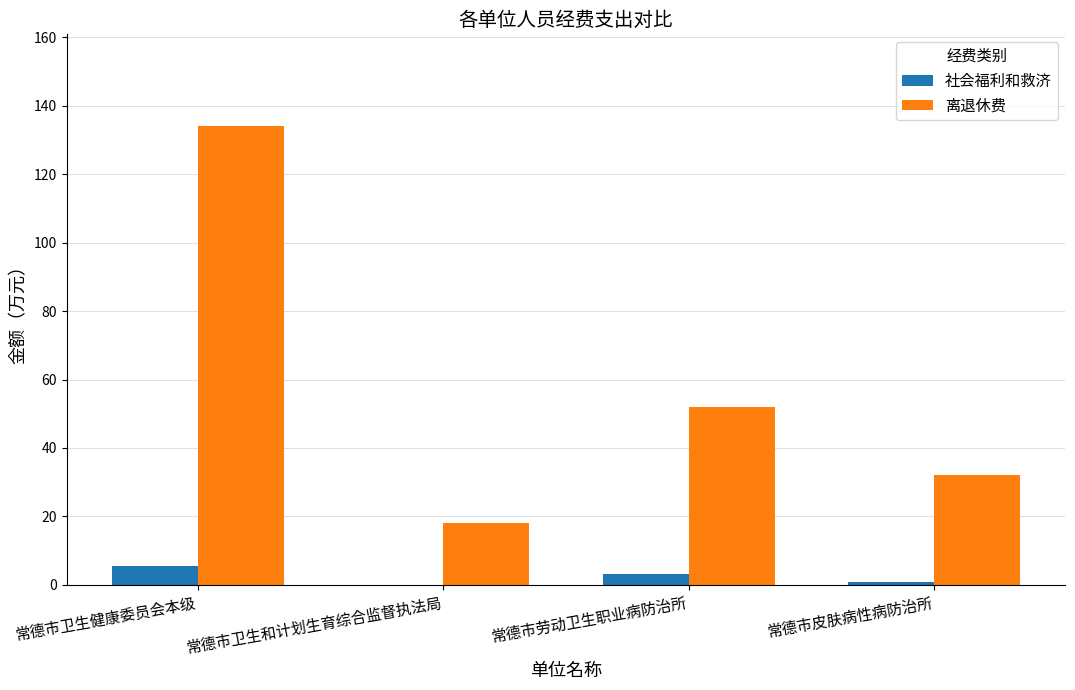

Reading right to left, list all the values displayed in this chart.

社会福利和救济: 0.8	3.2	0.0	5.4
离退休费: 32.0	52.0	18.0	134.0